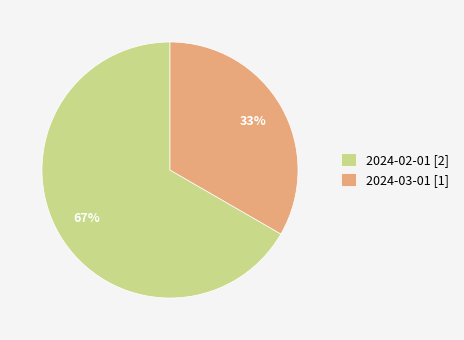

To the nearest percent, what portion does 2024-02-01 represent?

67%